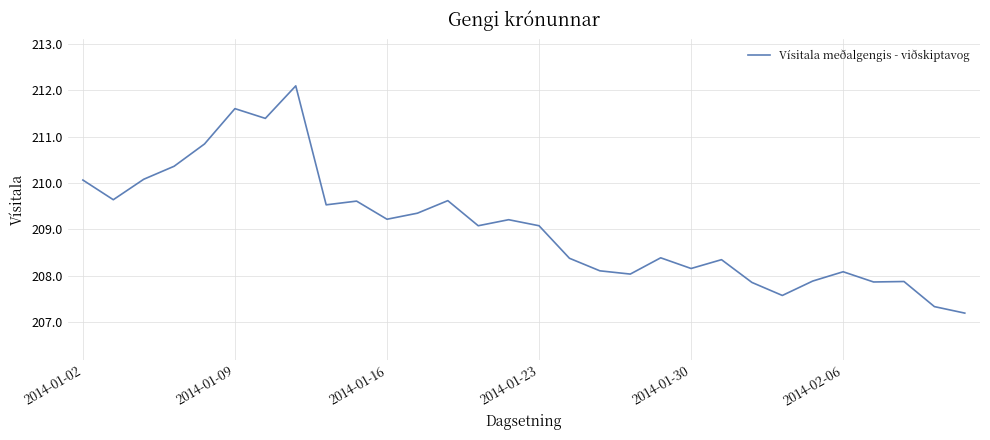

How many categories are shown in the chart?

30